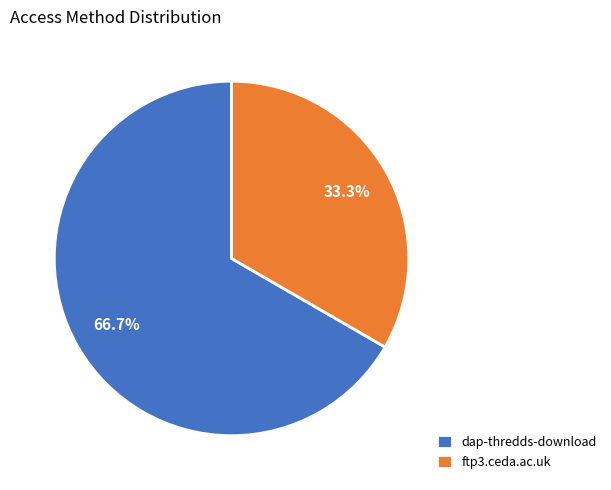

What is the largest slice in the pie chart?

dap-thredds-download